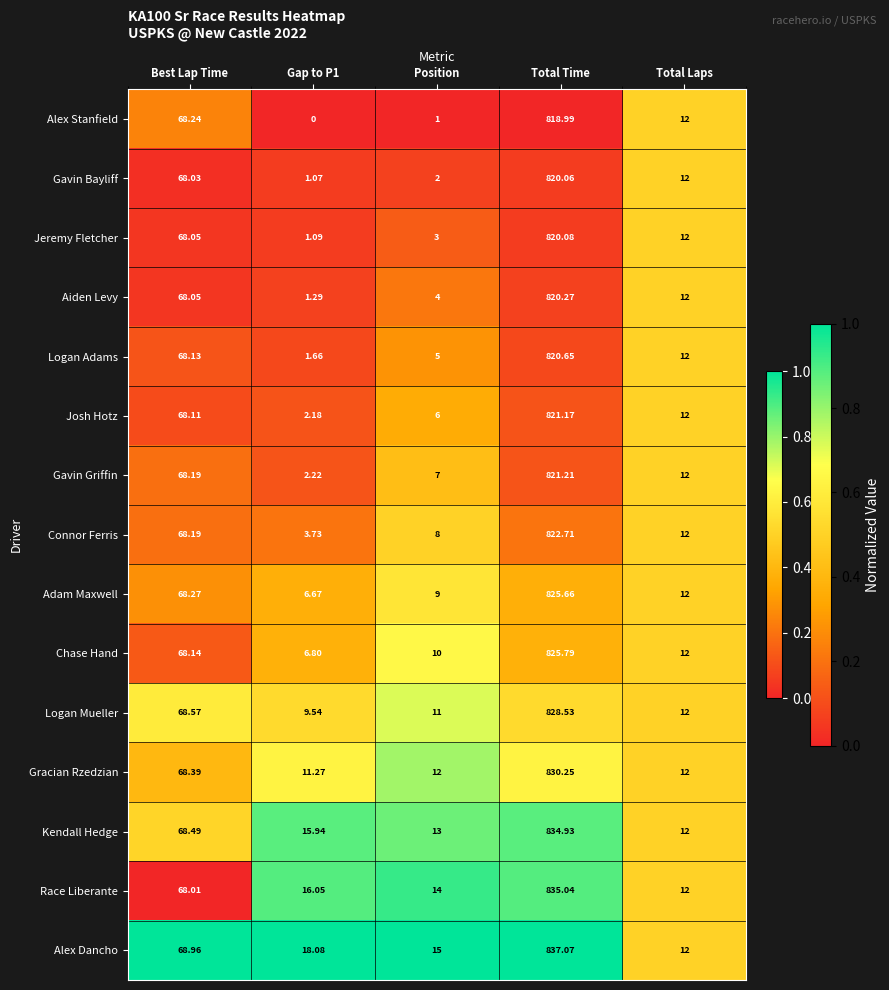

At which category is the sum across all series the highest?

Total Time